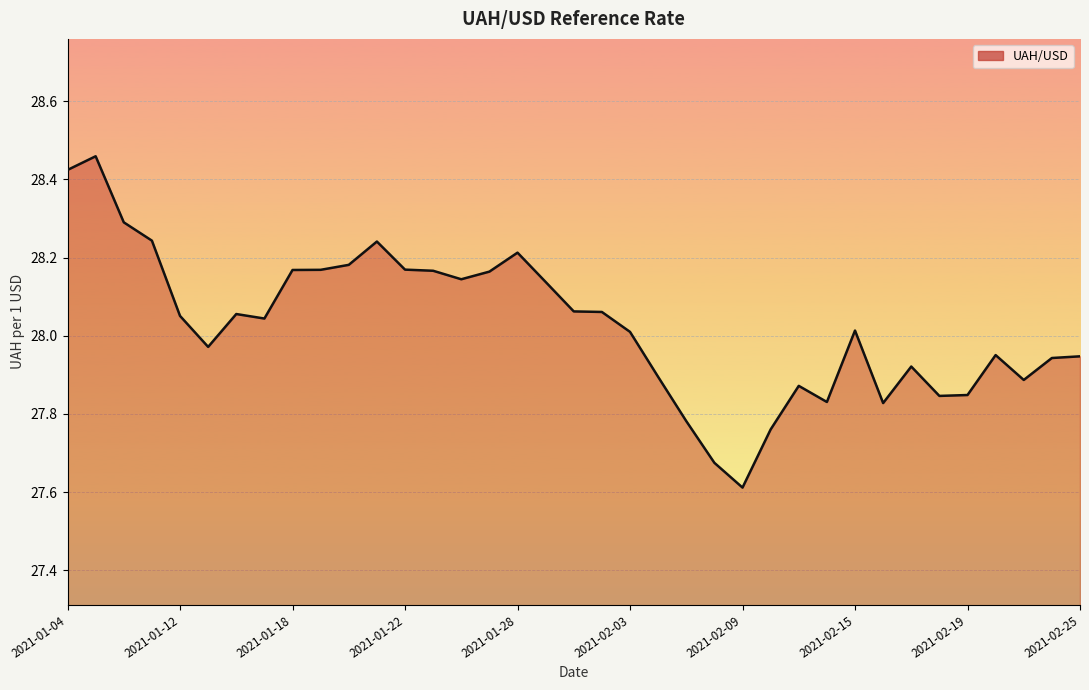

What is the smallest value displayed?

27.6